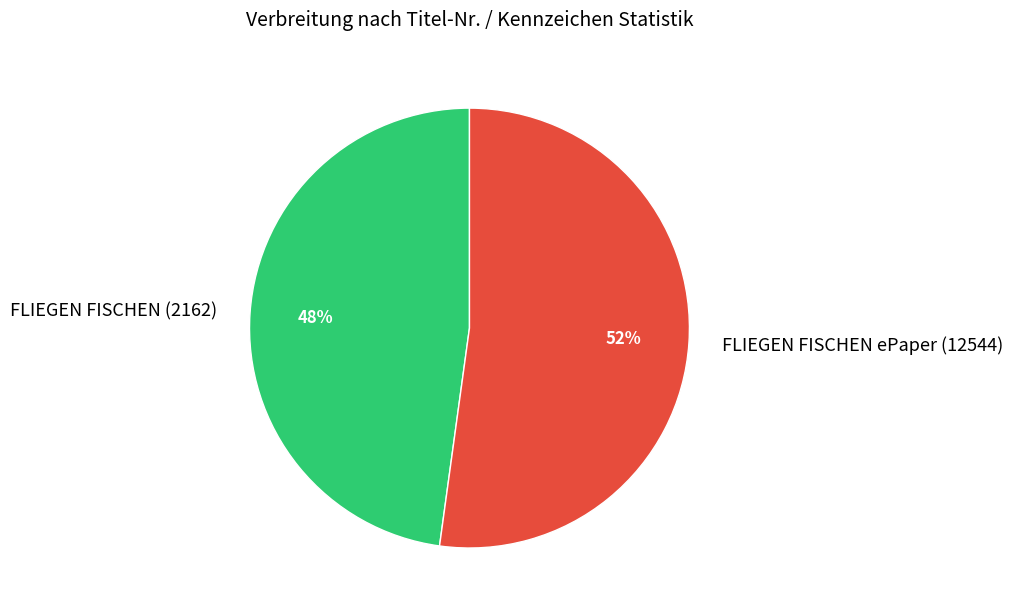

Is there a majority slice in this chart?

Yes